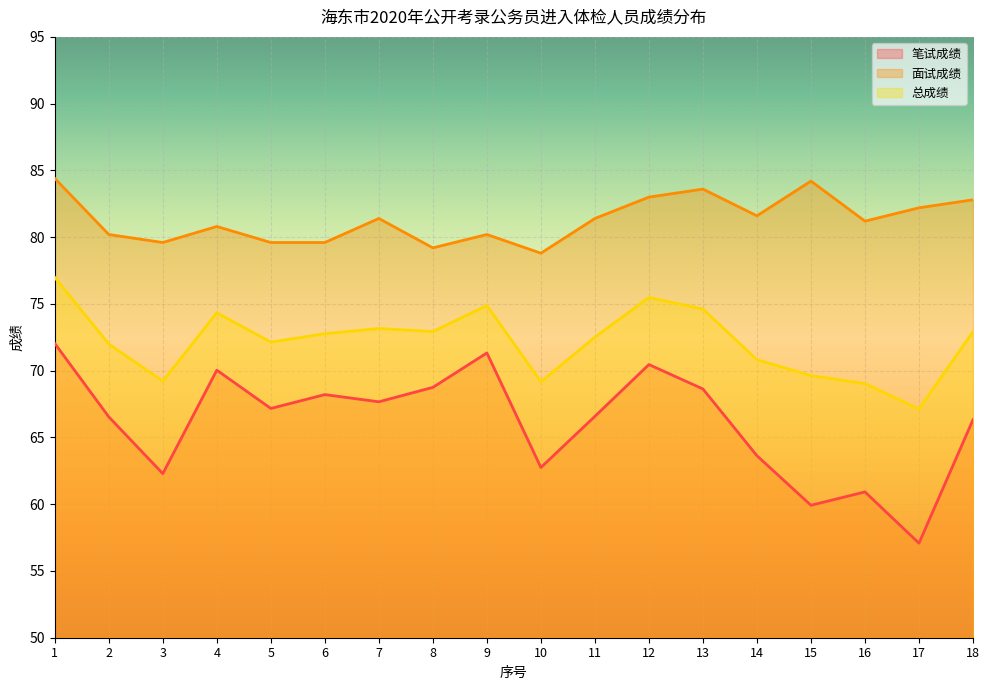

What value does the 笔试成绩 series have at 6?

68.2